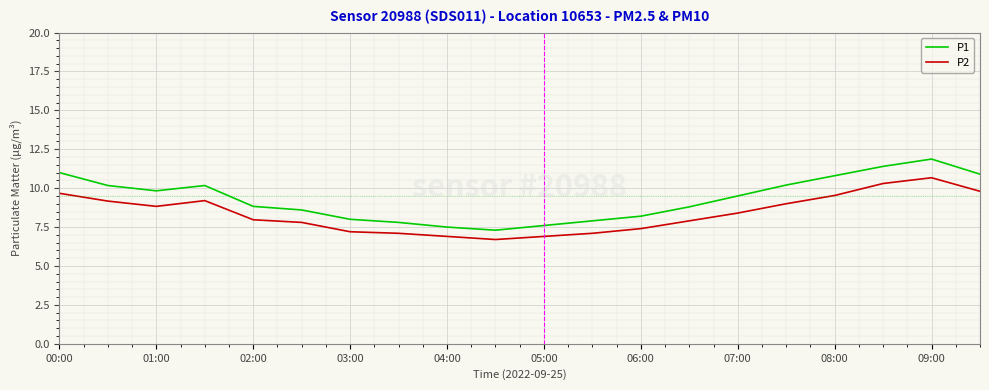

Count the number of categories in the chart.

20